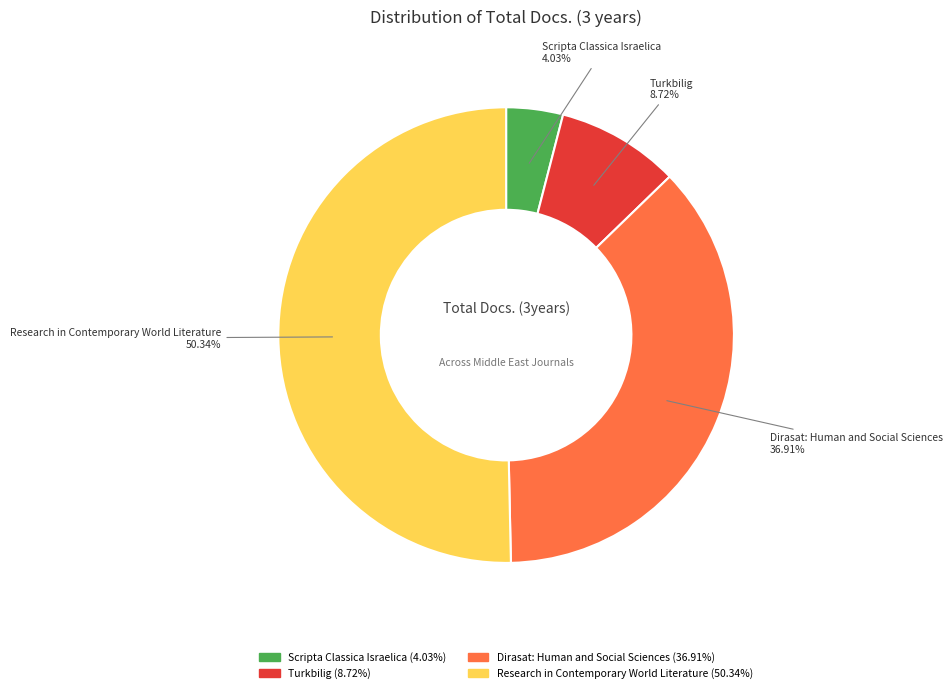

Which has a higher value, Scripta Classica Israelica or Turkbilig?

Turkbilig